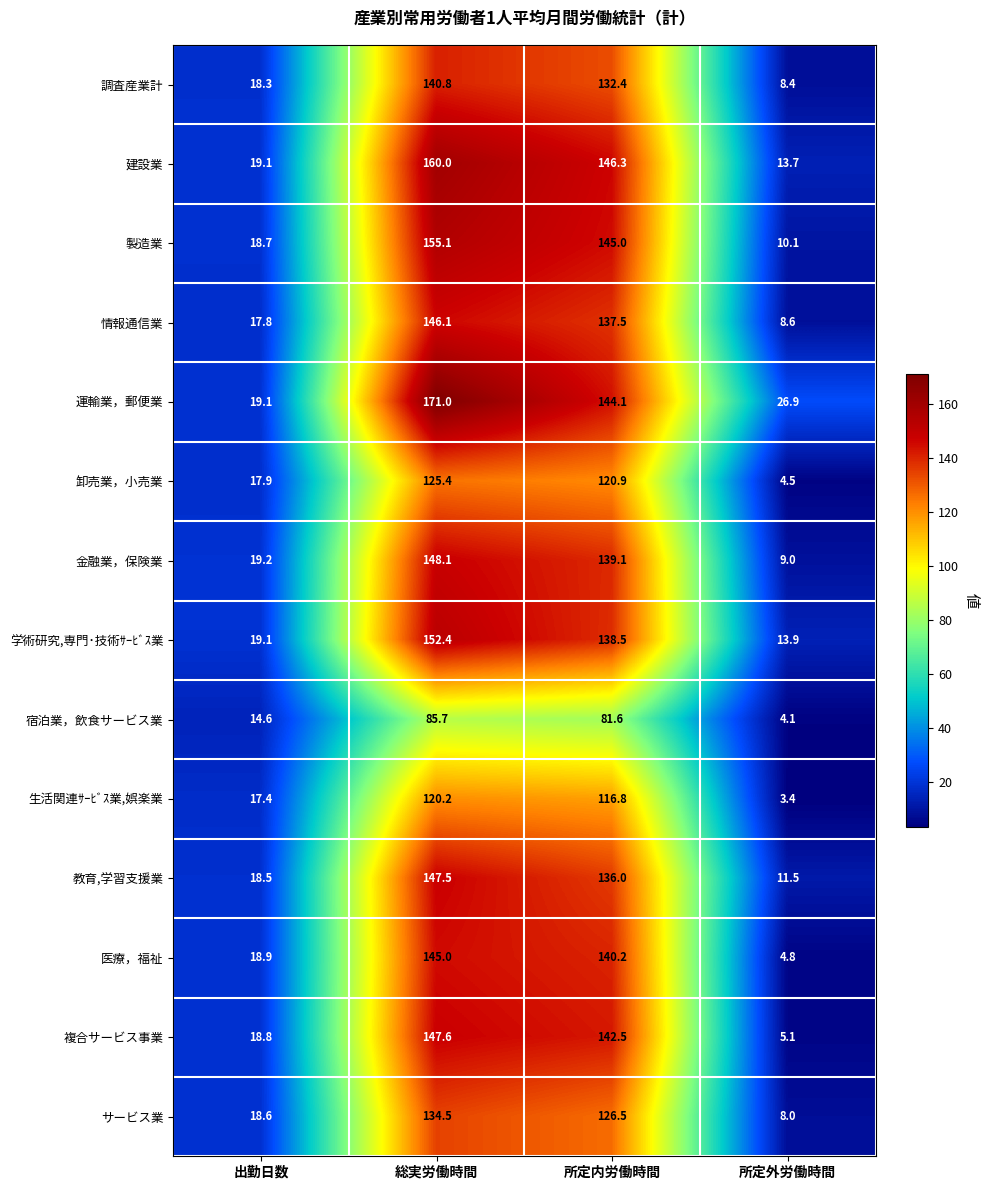

What is the sum of the 卸売業，小売業 values at 所定内労働時間 and 総実労働時間?

246.3